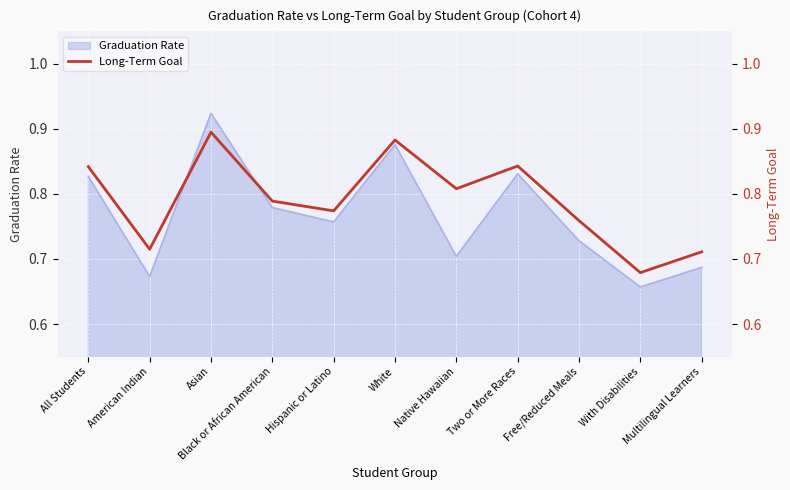

True or false: there are more than 0 points higher than both neighbors.

True